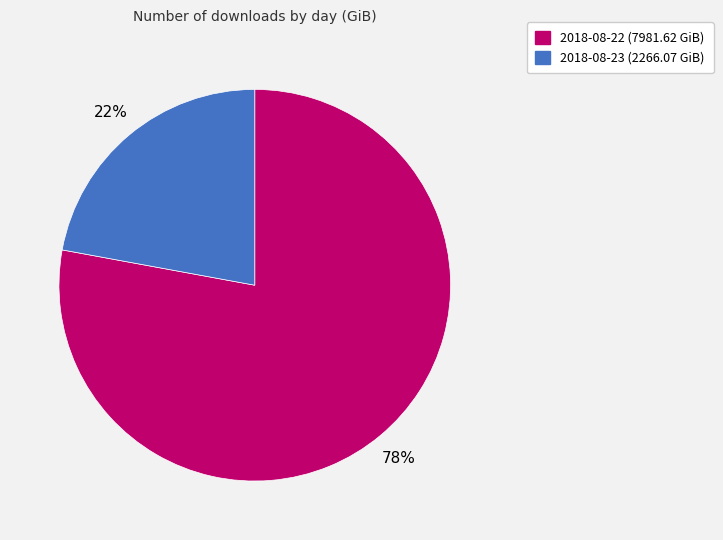

How many segments does this pie chart have?

2